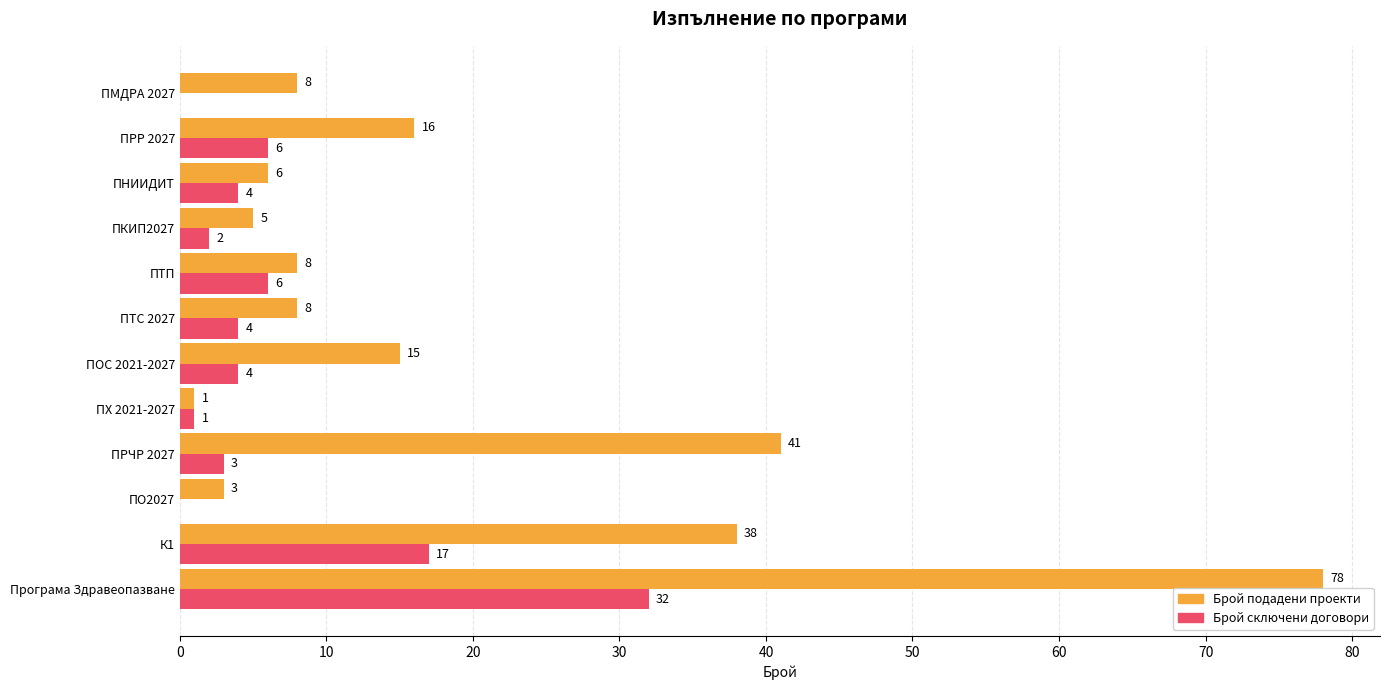

Which category has the highest value across all series?

Програма Здравеопазване